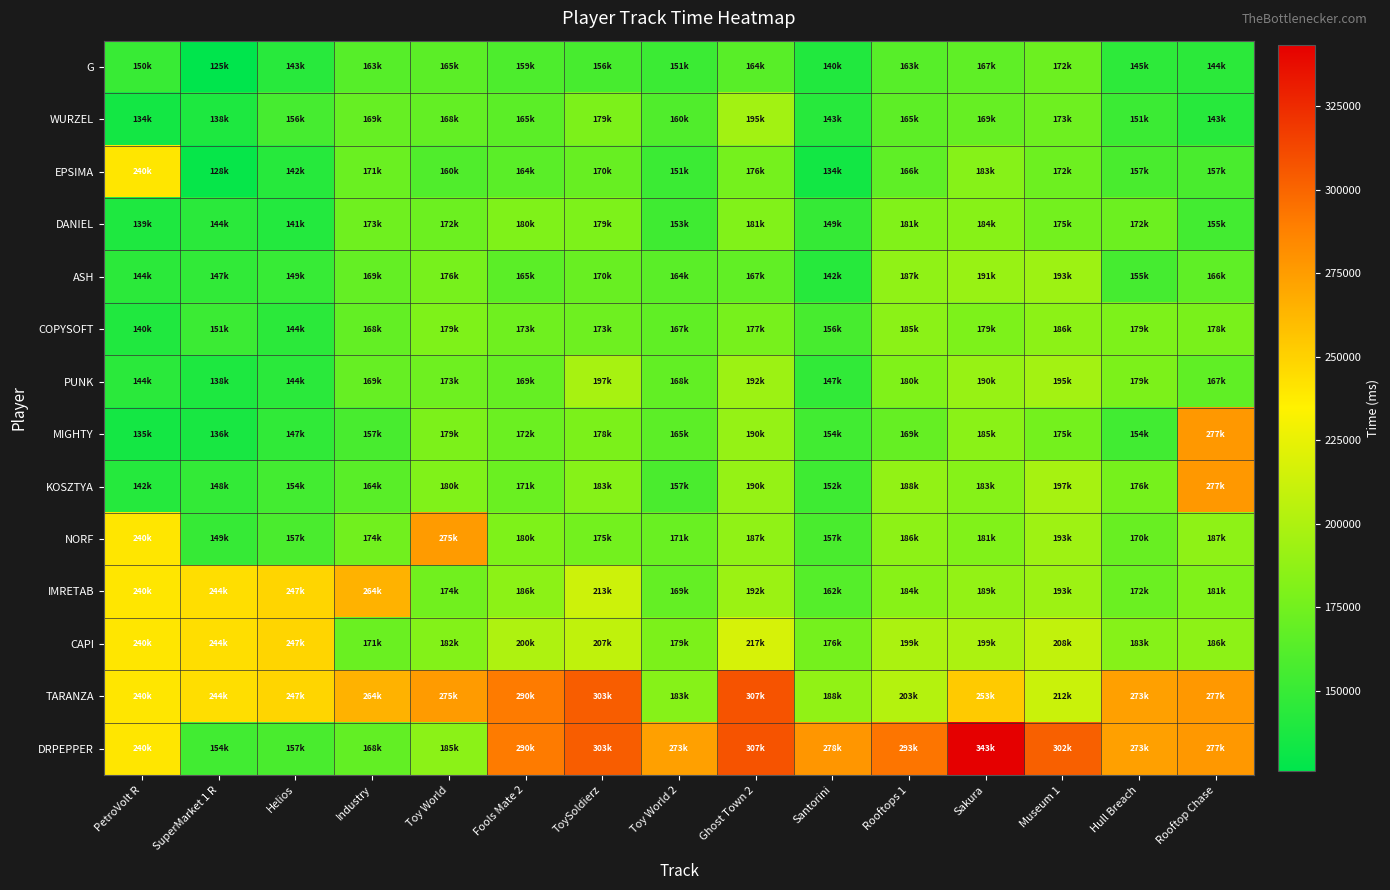

Reading left to right, transcribe all the data shown in this chart.

G: PetroVolt R=150497	SuperMarket 1 R=125970	Helios=143782	Industry=163313	Toy World=165226	Fools Mate 2=159178	ToySoldierz=156898	Toy World 2=151817	Ghost Town 2=164007	Santorini=140558	Rooftops 1=163622	Sakura=167123	Museum 1=172659	Hull Breach=145847	Rooftop Chase=144915
WURZEL: PetroVolt R=134728	SuperMarket 1 R=138931	Helios=156191	Industry=169860	Toy World=168686	Fools Mate 2=165304	ToySoldierz=179269	Toy World 2=160593	Ghost Town 2=195463	Santorini=143229	Rooftops 1=165918	Sakura=169866	Museum 1=173348	Hull Breach=151663	Rooftop Chase=143282
EPSIMA: PetroVolt R=240497	SuperMarket 1 R=128994	Helios=142877	Industry=171615	Toy World=160638	Fools Mate 2=164833	ToySoldierz=170254	Toy World 2=151629	Ghost Town 2=176320	Santorini=134116	Rooftops 1=166835	Sakura=183719	Museum 1=172955	Hull Breach=157659	Rooftop Chase=157414
DANIEL: PetroVolt R=139536	SuperMarket 1 R=144379	Helios=141371	Industry=173726	Toy World=172689	Fools Mate 2=180392	ToySoldierz=179850	Toy World 2=153191	Ghost Town 2=181527	Santorini=149258	Rooftops 1=181533	Sakura=184102	Museum 1=175484	Hull Breach=172280	Rooftop Chase=155125
ASH: PetroVolt R=144711	SuperMarket 1 R=147620	Helios=149928	Industry=169248	Toy World=176999	Fools Mate 2=165109	ToySoldierz=170859	Toy World 2=164829	Ghost Town 2=167858	Santorini=142838	Rooftops 1=187835	Sakura=191188	Museum 1=193155	Hull Breach=155806	Rooftop Chase=166912
COPYSOFT: PetroVolt R=140145	SuperMarket 1 R=151607	Helios=144784	Industry=168792	Toy World=179948	Fools Mate 2=173609	ToySoldierz=173540	Toy World 2=167510	Ghost Town 2=177116	Santorini=156785	Rooftops 1=185466	Sakura=179816	Museum 1=186043	Hull Breach=179507	Rooftop Chase=178089
PUNK: PetroVolt R=144529	SuperMarket 1 R=138859	Helios=144466	Industry=169925	Toy World=173502	Fools Mate 2=169581	ToySoldierz=197403	Toy World 2=168369	Ghost Town 2=192751	Santorini=147529	Rooftops 1=180925	Sakura=190914	Museum 1=195781	Hull Breach=179298	Rooftop Chase=167201
MIGHTY: PetroVolt R=135285	SuperMarket 1 R=136897	Helios=147115	Industry=157103	Toy World=179100	Fools Mate 2=172180	ToySoldierz=178652	Toy World 2=165775	Ghost Town 2=190087	Santorini=154145	Rooftops 1=169637	Sakura=185431	Museum 1=175891	Hull Breach=154387	Rooftop Chase=277065
KOSZTYA: PetroVolt R=142442	SuperMarket 1 R=148256	Helios=154986	Industry=164536	Toy World=180954	Fools Mate 2=171446	ToySoldierz=183529	Toy World 2=157936	Ghost Town 2=190092	Santorini=152882	Rooftops 1=188790	Sakura=183675	Museum 1=197267	Hull Breach=176751	Rooftop Chase=277065
NORF: PetroVolt R=240497	SuperMarket 1 R=149503	Helios=157897	Industry=174731	Toy World=275667	Fools Mate 2=180193	ToySoldierz=175659	Toy World 2=171237	Ghost Town 2=187694	Santorini=157403	Rooftops 1=186479	Sakura=181241	Museum 1=193623	Hull Breach=170574	Rooftop Chase=187065
IMRETAB: PetroVolt R=240497	SuperMarket 1 R=244064	Helios=247897	Industry=264731	Toy World=174433	Fools Mate 2=186136	ToySoldierz=213381	Toy World 2=169042	Ghost Town 2=192647	Santorini=162624	Rooftops 1=184230	Sakura=189058	Museum 1=193482	Hull Breach=172213	Rooftop Chase=181026
CAPI: PetroVolt R=240497	SuperMarket 1 R=244064	Helios=247897	Industry=171580	Toy World=182276	Fools Mate 2=200529	ToySoldierz=207917	Toy World 2=179488	Ghost Town 2=217533	Santorini=176495	Rooftops 1=199407	Sakura=199595	Museum 1=208498	Hull Breach=183405	Rooftop Chase=186519
TARANZA: PetroVolt R=240497	SuperMarket 1 R=244064	Helios=247897	Industry=264731	Toy World=275667	Fools Mate 2=290529	ToySoldierz=303381	Toy World 2=183329	Ghost Town 2=307533	Santorini=188385	Rooftops 1=203065	Sakura=253452	Museum 1=212061	Hull Breach=273405	Rooftop Chase=277065
DRPEPPER: PetroVolt R=240497	SuperMarket 1 R=154064	Helios=157772	Industry=168398	Toy World=185667	Fools Mate 2=290529	ToySoldierz=303381	Toy World 2=273329	Ghost Town 2=307533	Santorini=278385	Rooftops 1=293065	Sakura=343452	Museum 1=302061	Hull Breach=273405	Rooftop Chase=277065